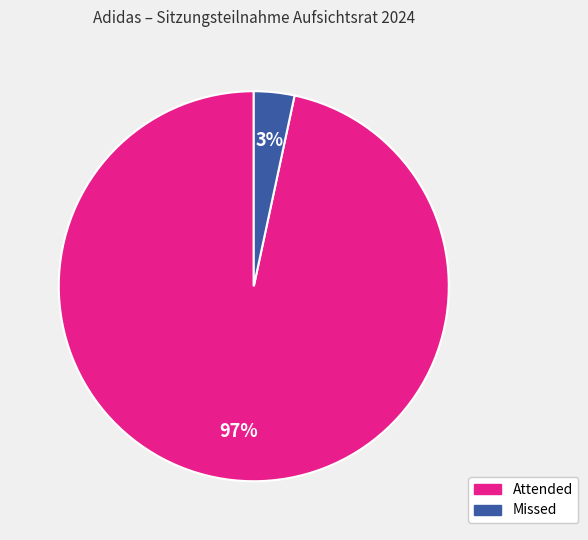

To the nearest percent, what is the average slice percentage?

50%